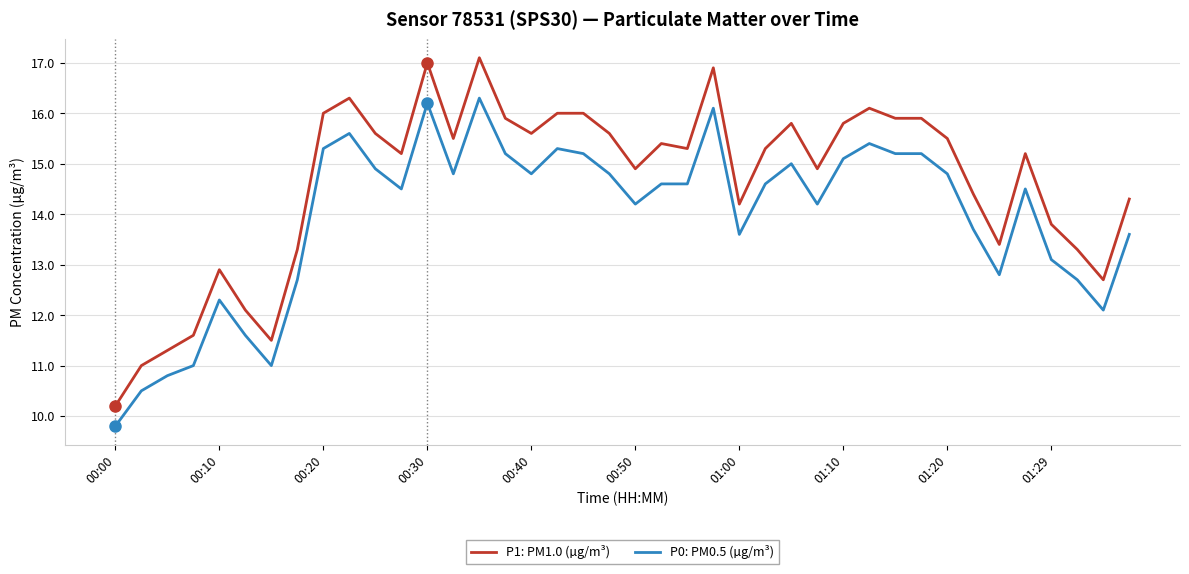

What is the maximum value for P0: PM0.5 (µg/m³)?

16.3